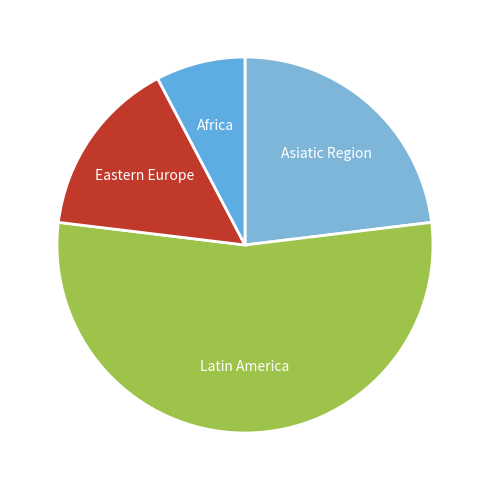

How many segments does this pie chart have?

4